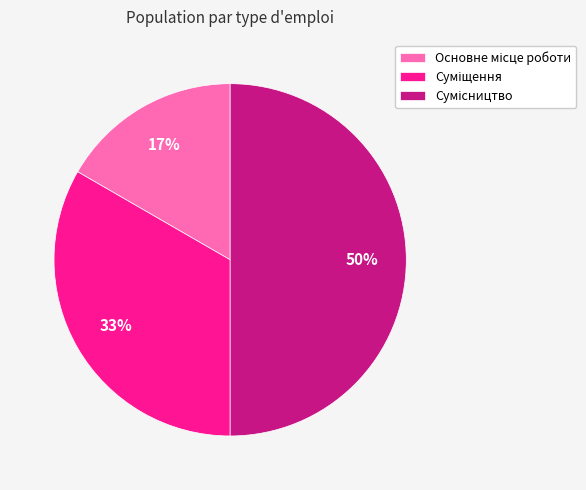

To the nearest percent, what is the average slice percentage?

33%